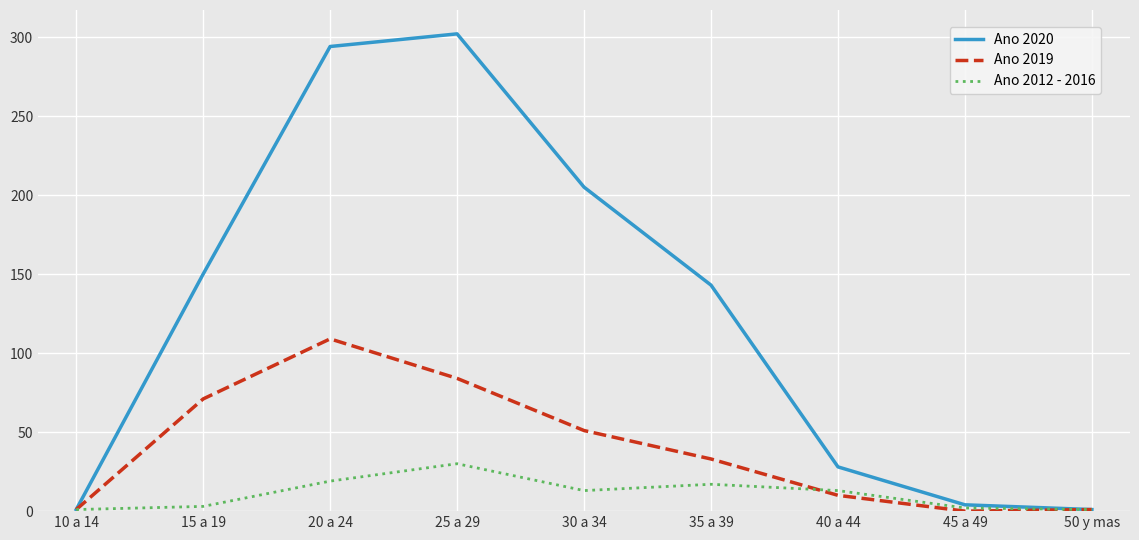

At how many categories does at least one series exceed 260?

2